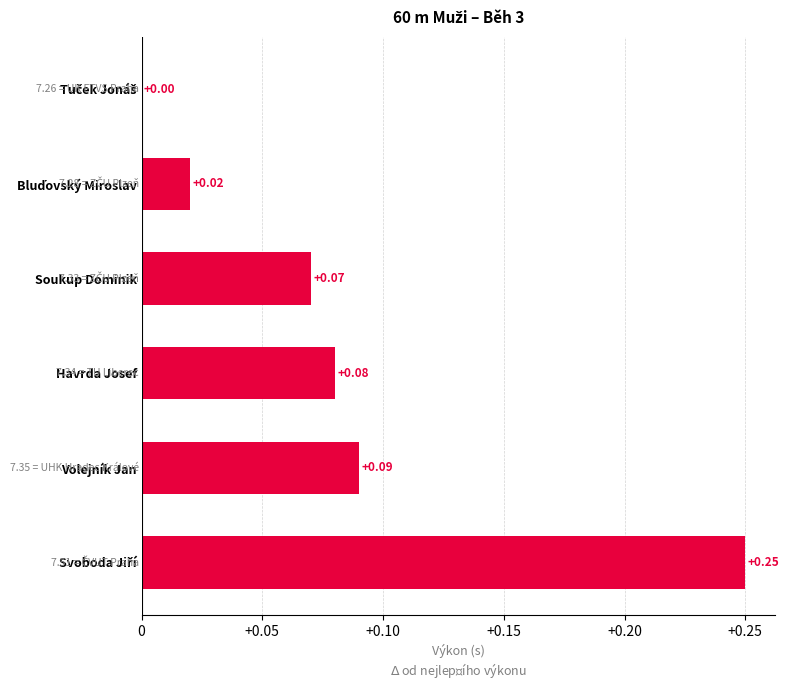

How many data points are above 0?

5